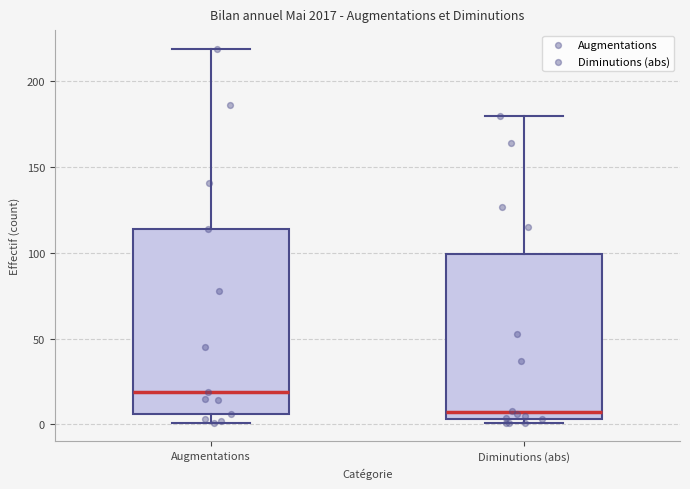

Which box's median line is the lowest?

Diminutions (abs)